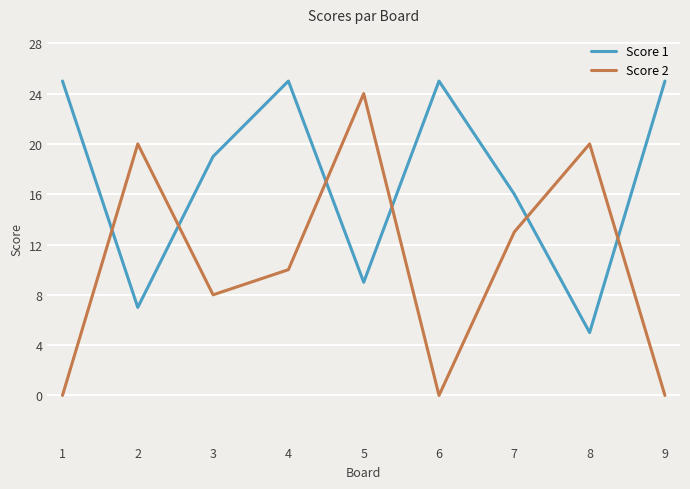

Count the number of data series in this chart.

2